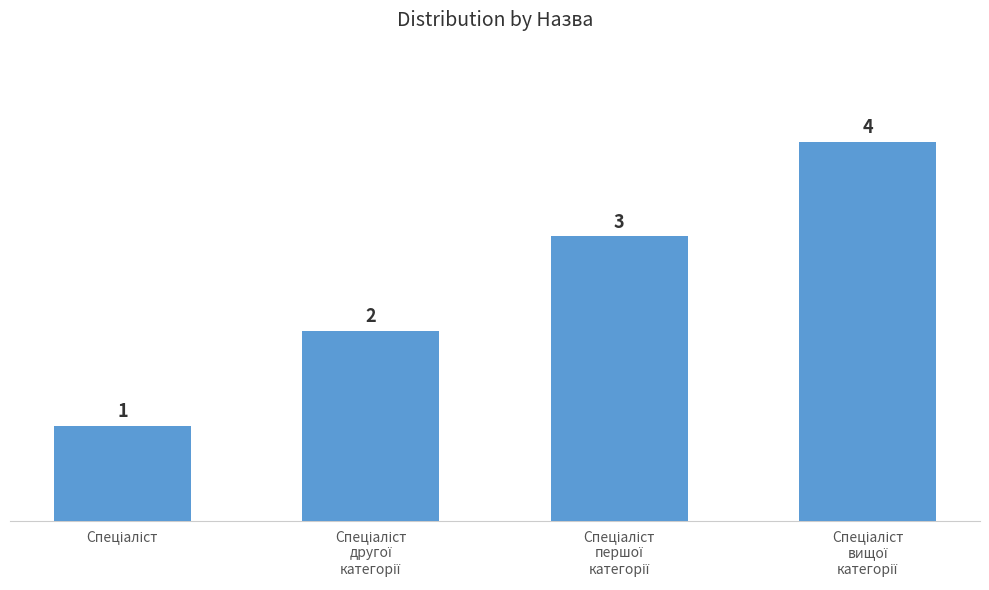

How many values are between 2 and 4?

3